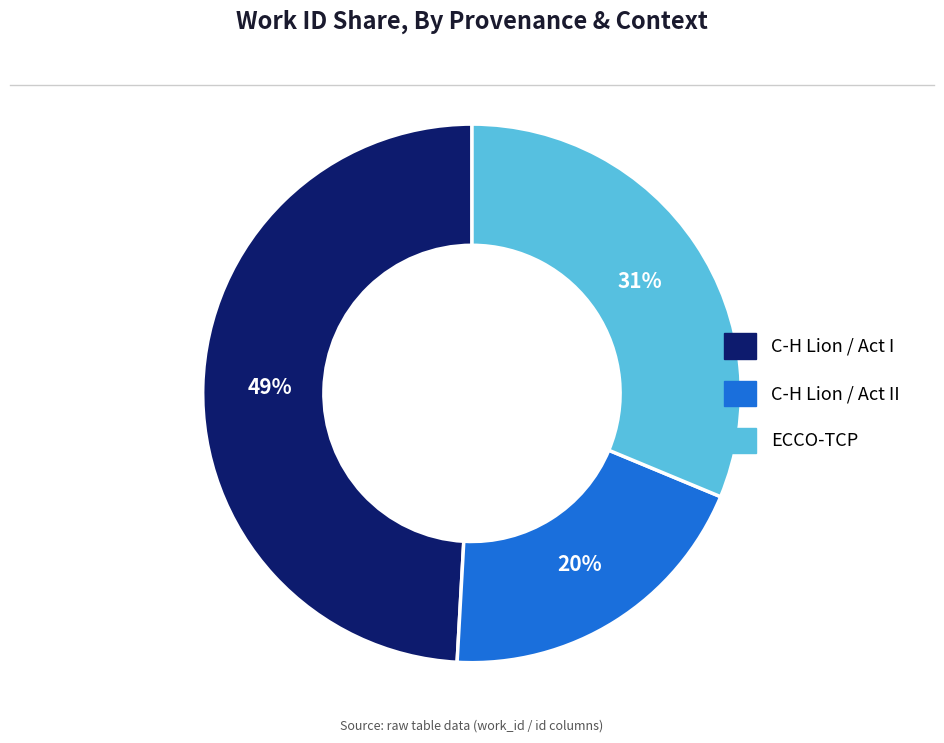

How many segments does this pie chart have?

3